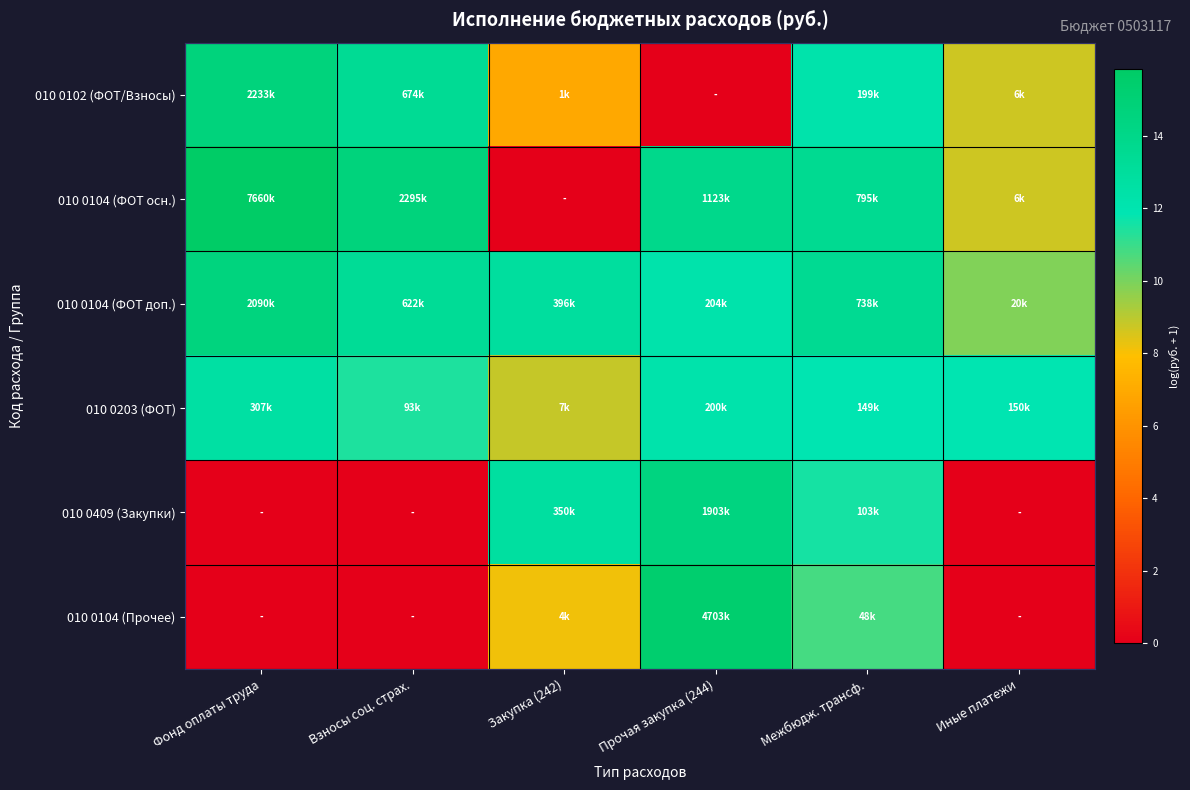

Which label corresponds to the smallest value in the chart?

Прочая закупка (244)